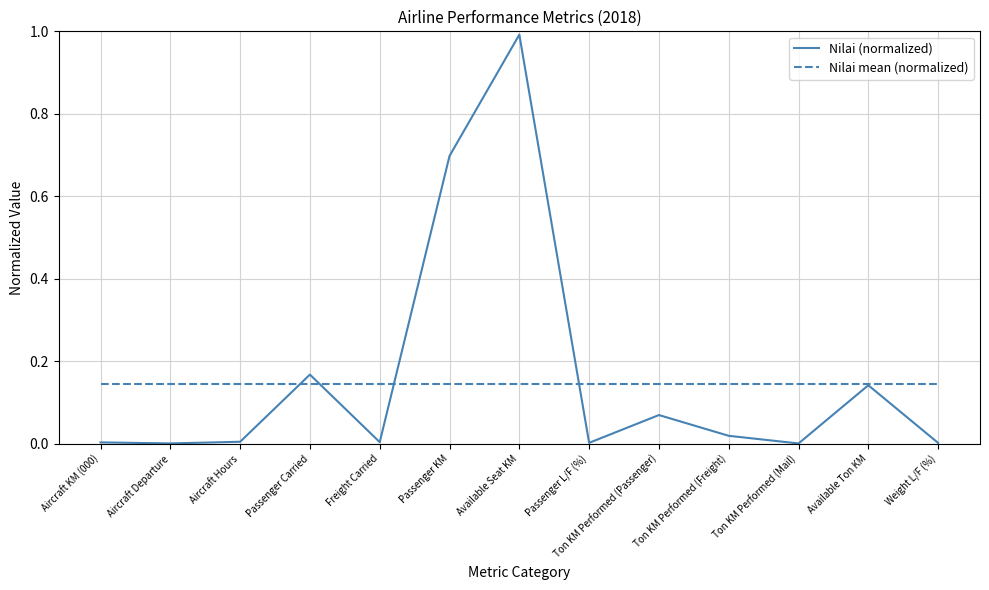

What is the difference between the Nilai (normalized) values at Ton KM Performed (Mail) and Passenger KM?

0.7